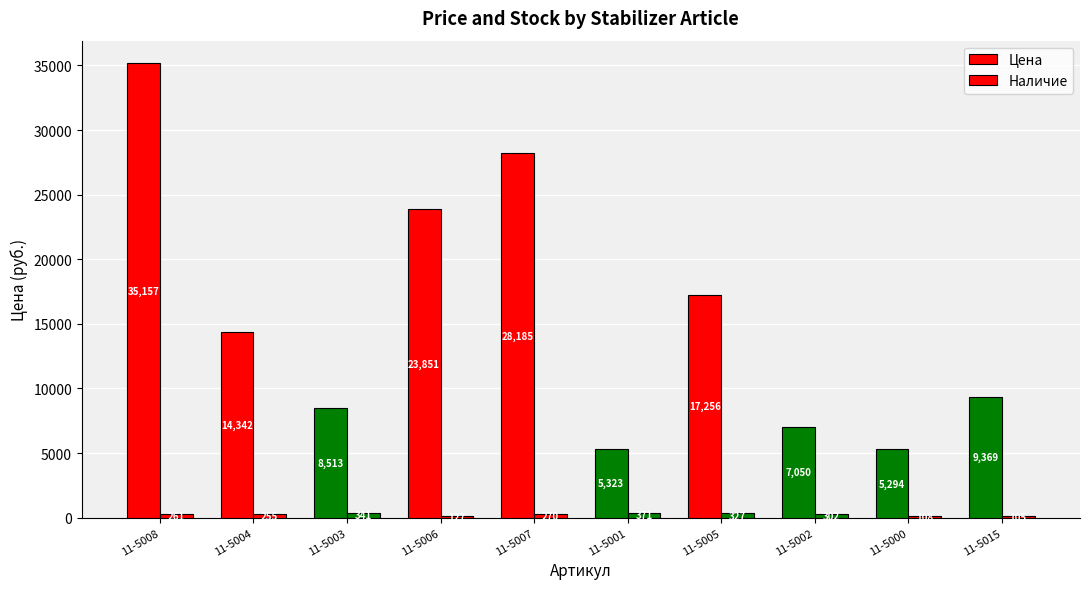

True or false: Наличие has a value of 127.0 at 11-5006.

True